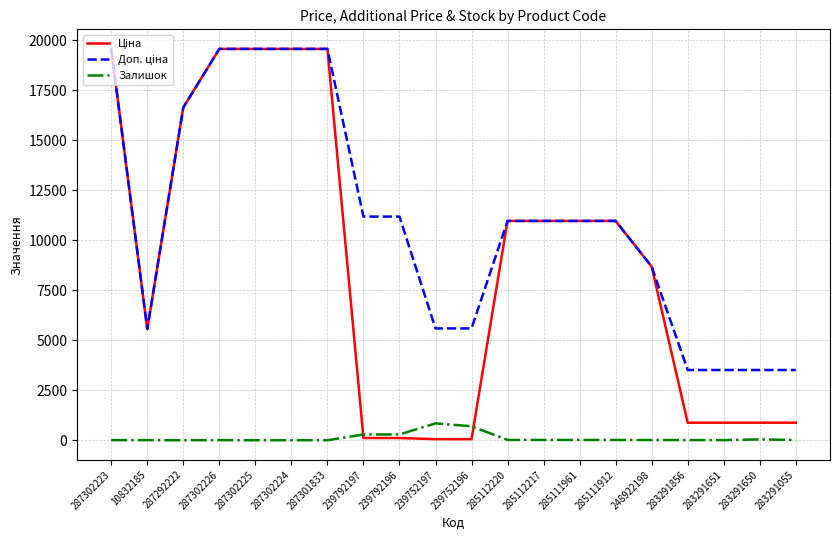

What is the difference between the highest and lowest values at 287301833?

19564.9